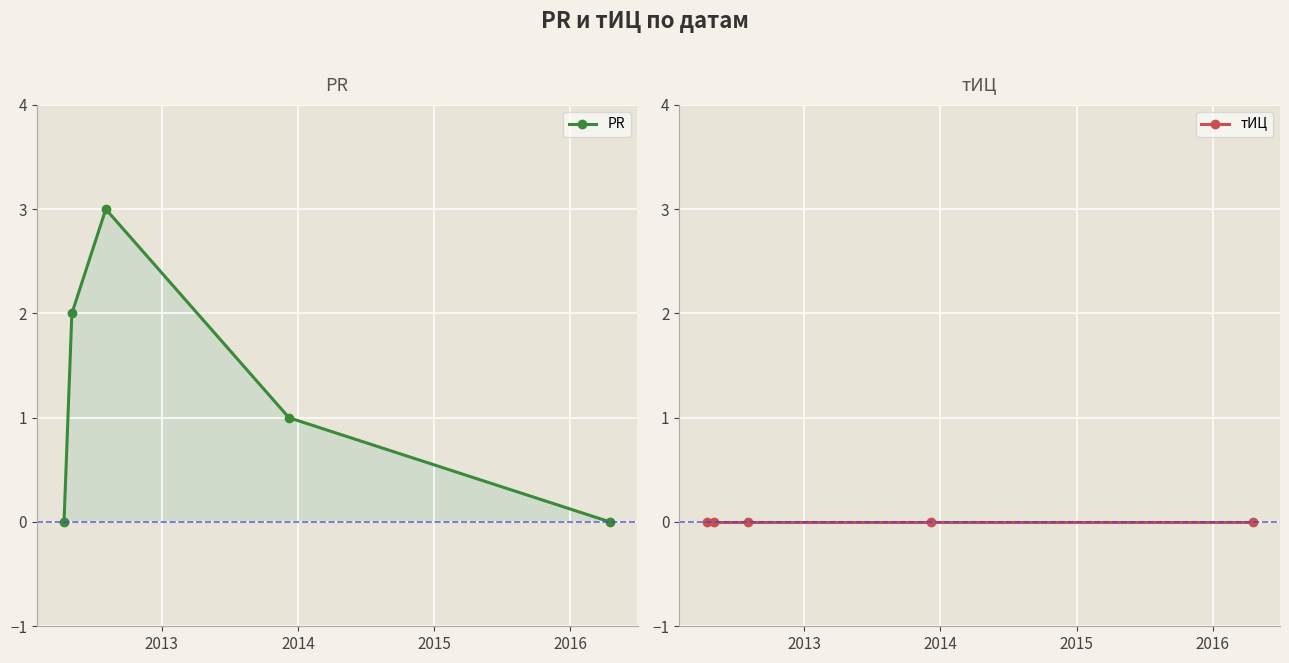

At 2013, list the series in order from largest to smallest.

PR, тИЦ